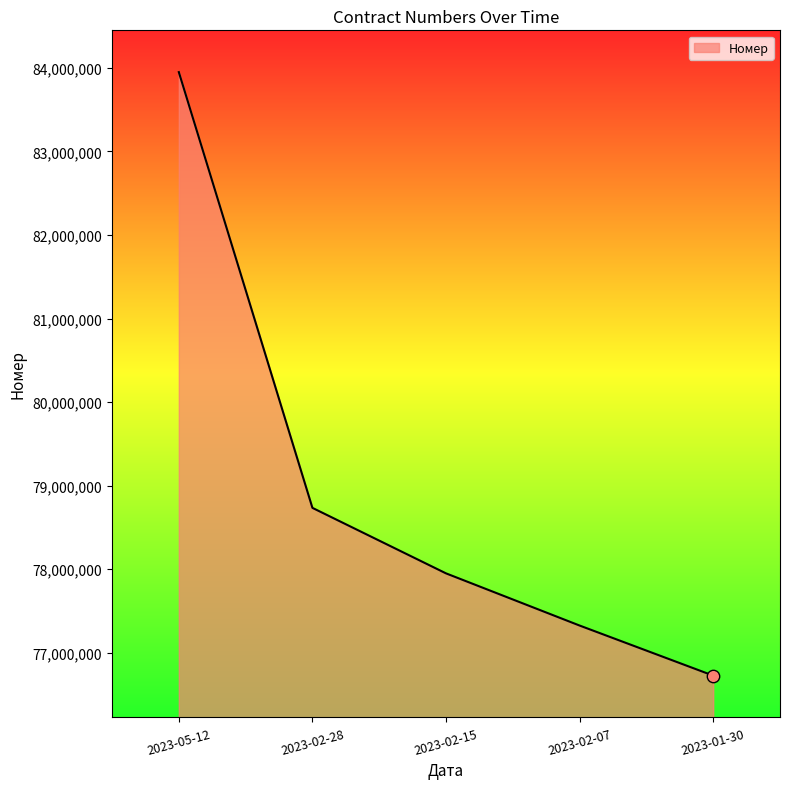

Which has a higher value, 2023-01-30 or 2023-02-07?

2023-02-07